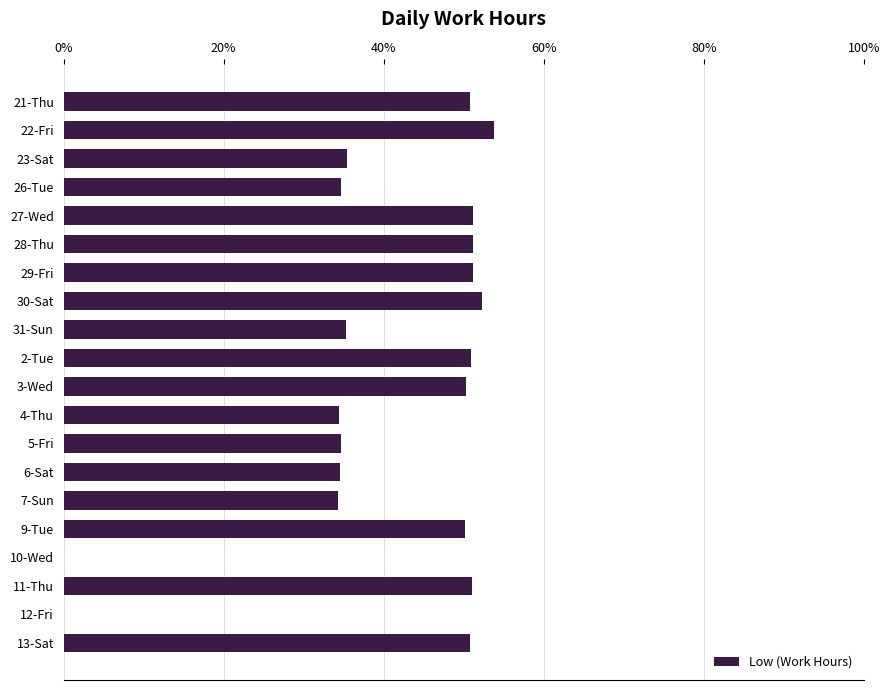

Approximately how many times larger is the value at 31-Sun compared to 30-Sat?

0.7